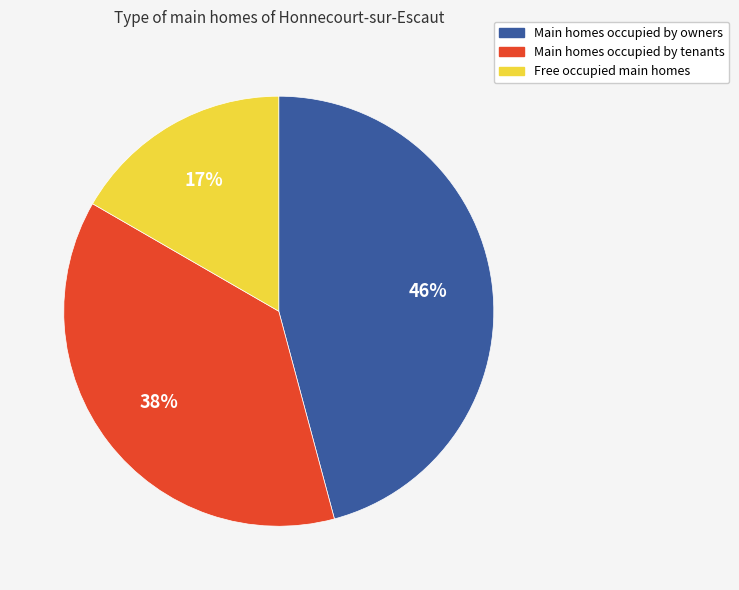

Combined, do Main homes occupied by owners and Free occupied main homes account for over 50%?

Yes